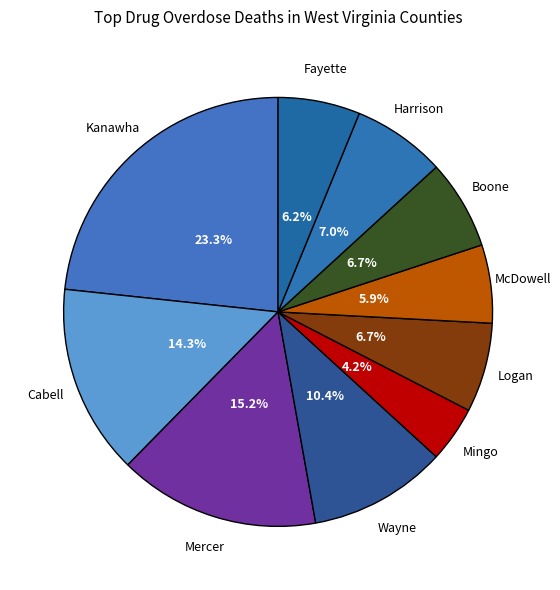

What is the smallest slice in the pie chart?

Mingo